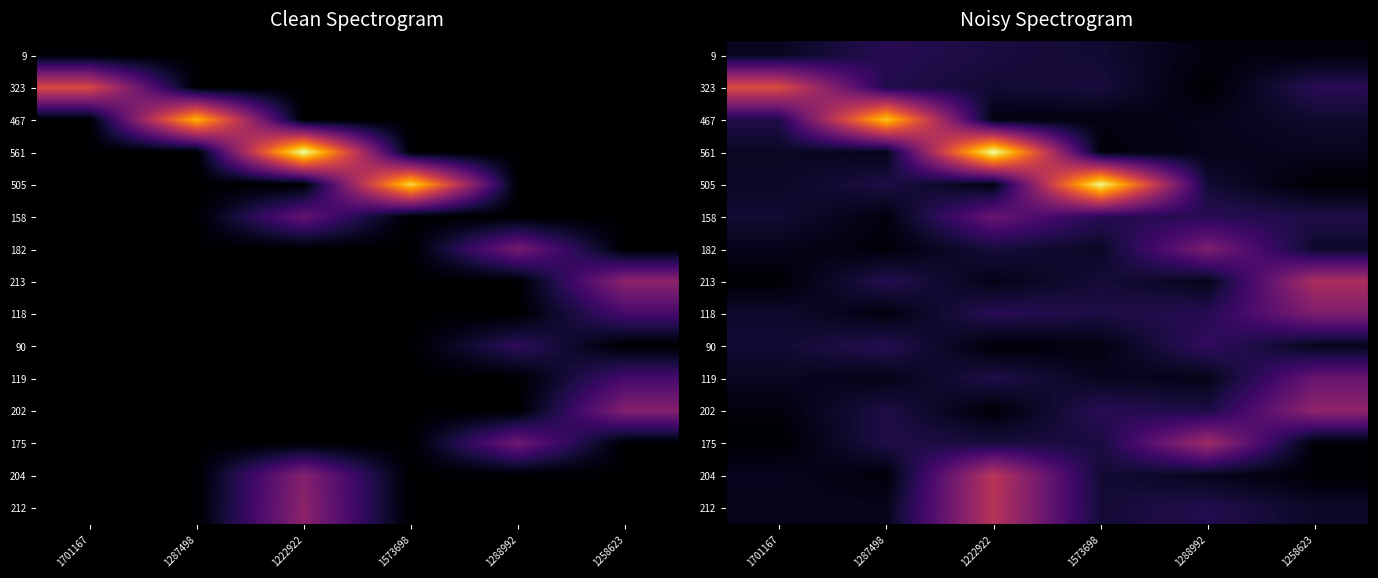

At which category is the sum across all series the highest?

1222922